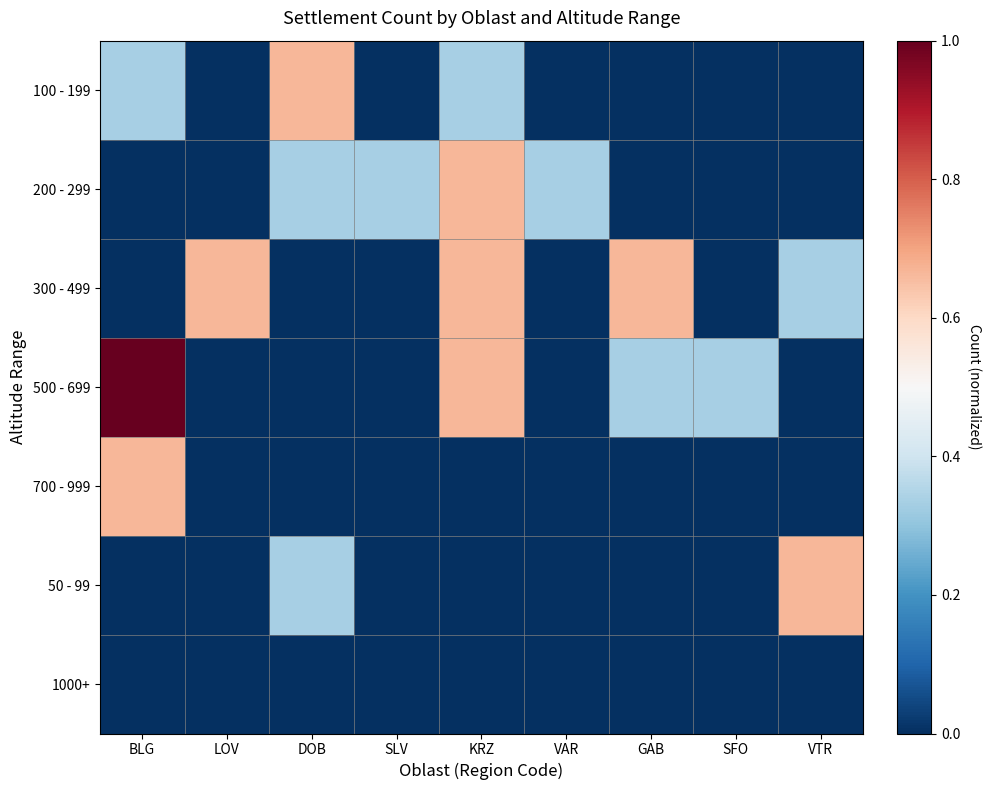

Reading right to left, what are all the values shown in this chart?

100 - 199: VTR=0.0	SFO=0.0	GAB=0.0	VAR=0.0	KRZ=0.3	SLV=0.0	DOB=0.7	LOV=0.0	BLG=0.3
200 - 299: VTR=0.0	SFO=0.0	GAB=0.0	VAR=0.3	KRZ=0.7	SLV=0.3	DOB=0.3	LOV=0.0	BLG=0.0
300 - 499: VTR=0.3	SFO=0.0	GAB=0.7	VAR=0.0	KRZ=0.7	SLV=0.0	DOB=0.0	LOV=0.7	BLG=0.0
500 - 699: VTR=0.0	SFO=0.3	GAB=0.3	VAR=0.0	KRZ=0.7	SLV=0.0	DOB=0.0	LOV=0.0	BLG=1.0
700 - 999: VTR=0.0	SFO=0.0	GAB=0.0	VAR=0.0	KRZ=0.0	SLV=0.0	DOB=0.0	LOV=0.0	BLG=0.7
50 - 99: VTR=0.7	SFO=0.0	GAB=0.0	VAR=0.0	KRZ=0.0	SLV=0.0	DOB=0.3	LOV=0.0	BLG=0.0
1000+: VTR=0.0	SFO=0.0	GAB=0.0	VAR=0.0	KRZ=0.0	SLV=0.0	DOB=0.0	LOV=0.0	BLG=0.0